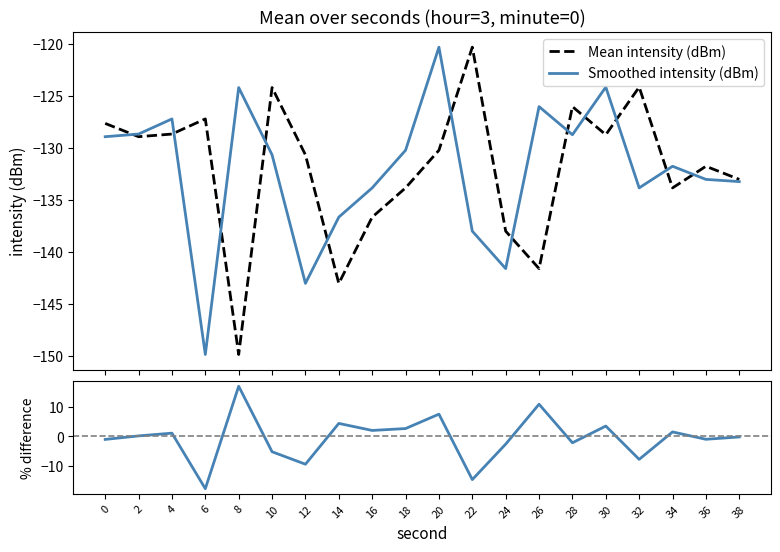

How many data points does each series have?

20